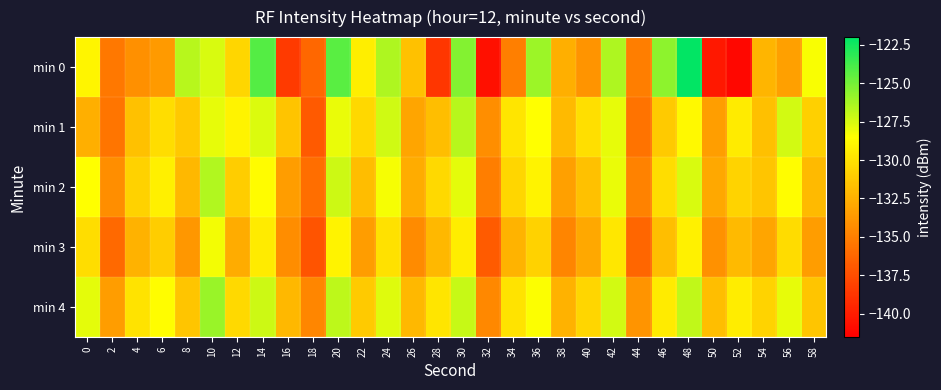

Rank the series at 38 from lowest to highest value.

min 3, min 2, min 0, min 4, min 1